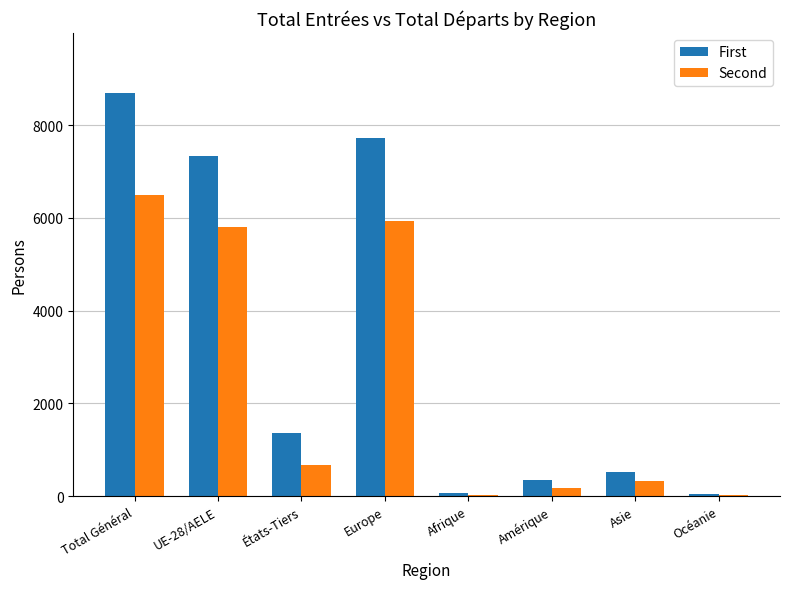

What is the difference between the Second values at Europe and Océanie?

5911